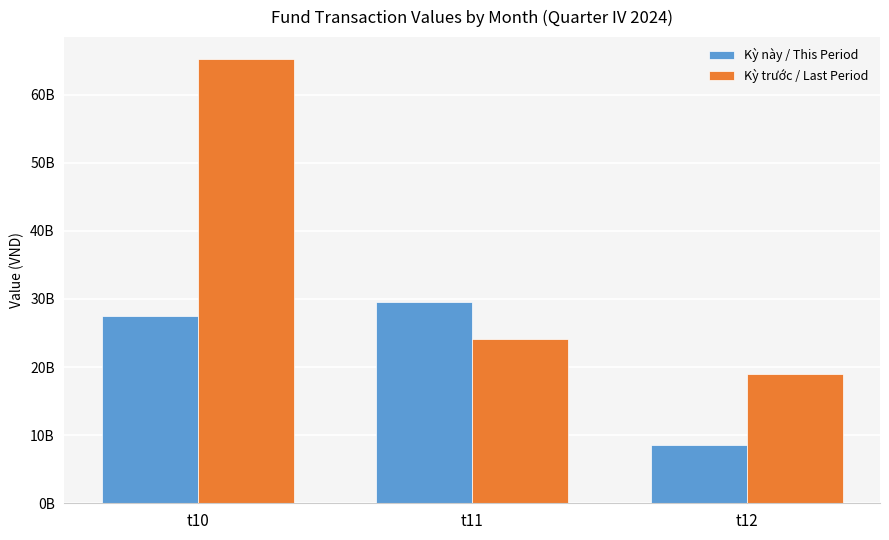

What are all the series names shown in the legend?

Kỳ này / This Period, Kỳ trước / Last Period